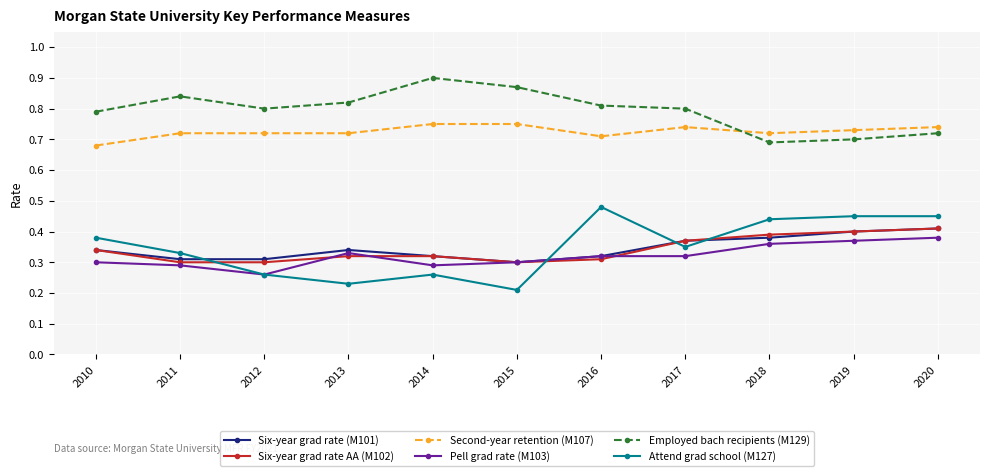

What is the sum of the Pell grad rate (M103) values at 2017 and 2016?

0.6